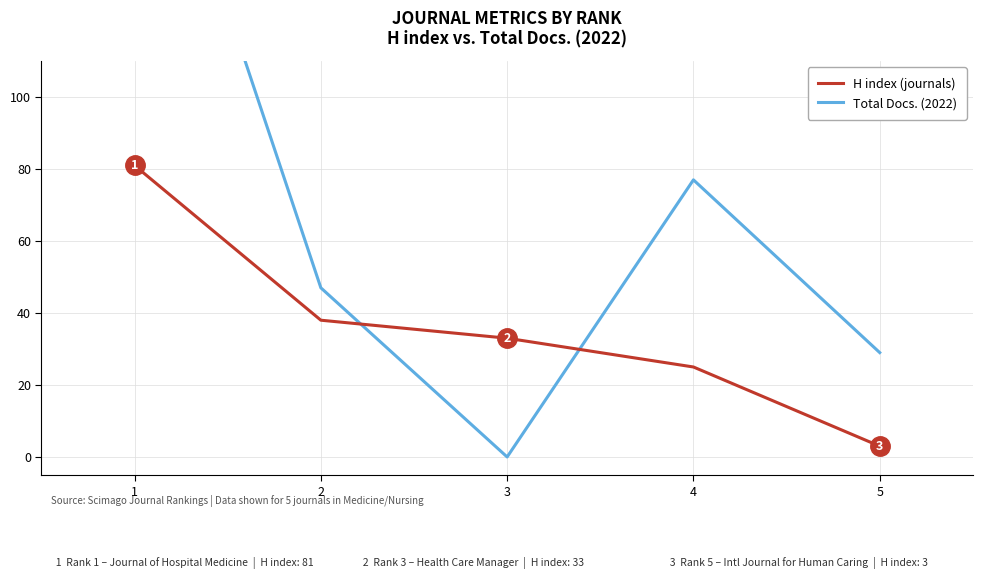

How many positive values does the Total Docs. (2022) series have?

4